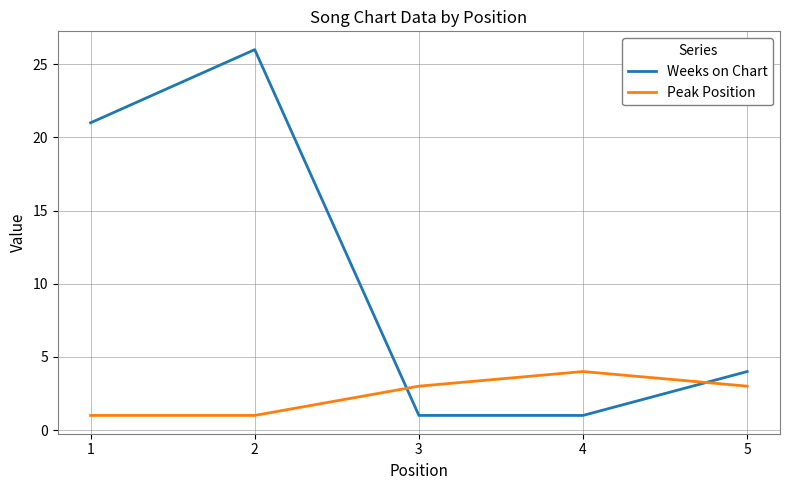

What is the total value across all series at 3?

4